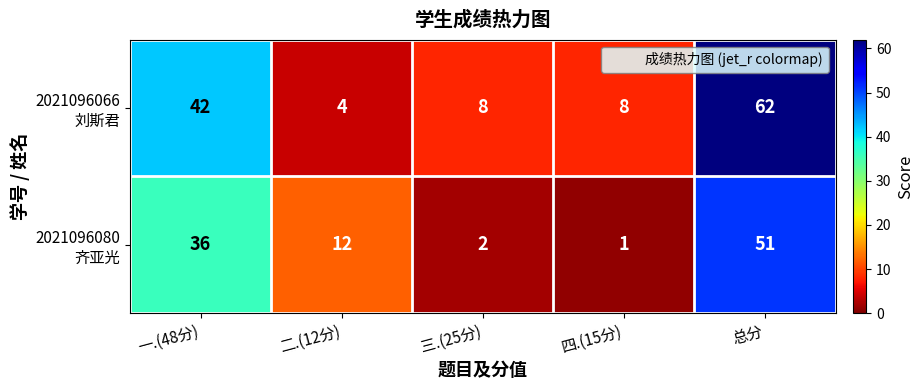

What is the total value across all series at 一.(48分)?

78